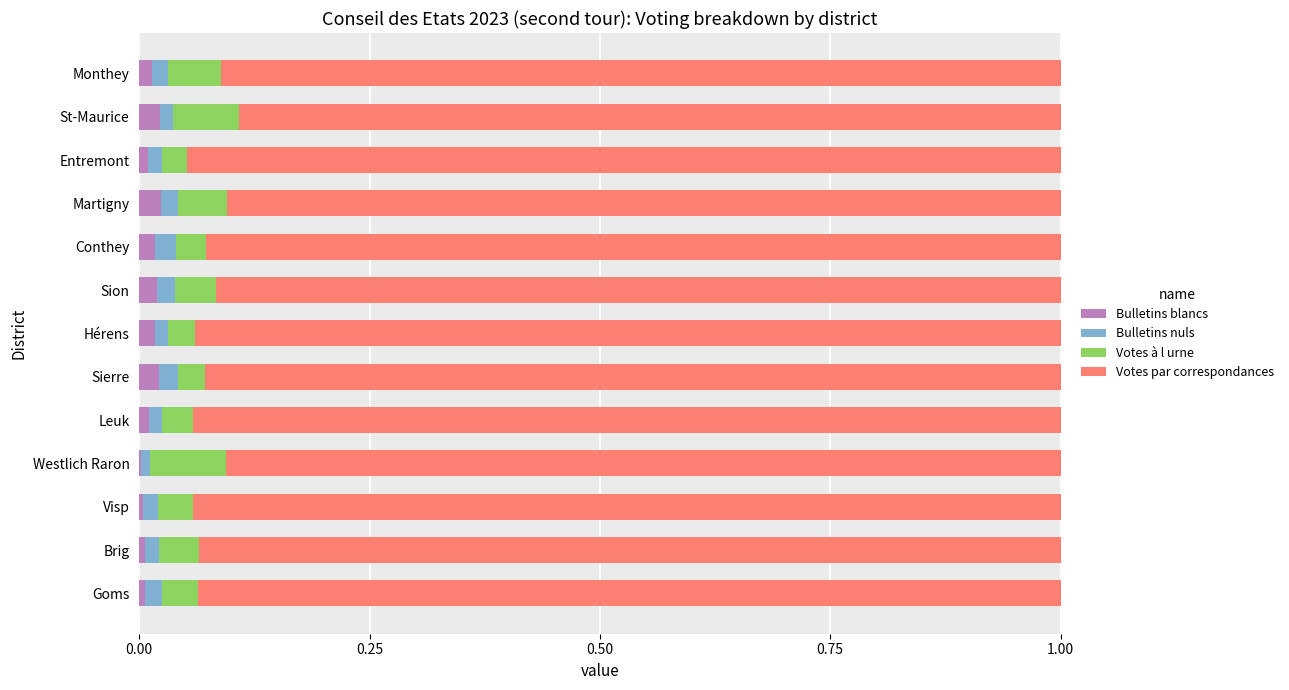

The value of Bulletins blancs at Monthey is 0.0. True or false?

True